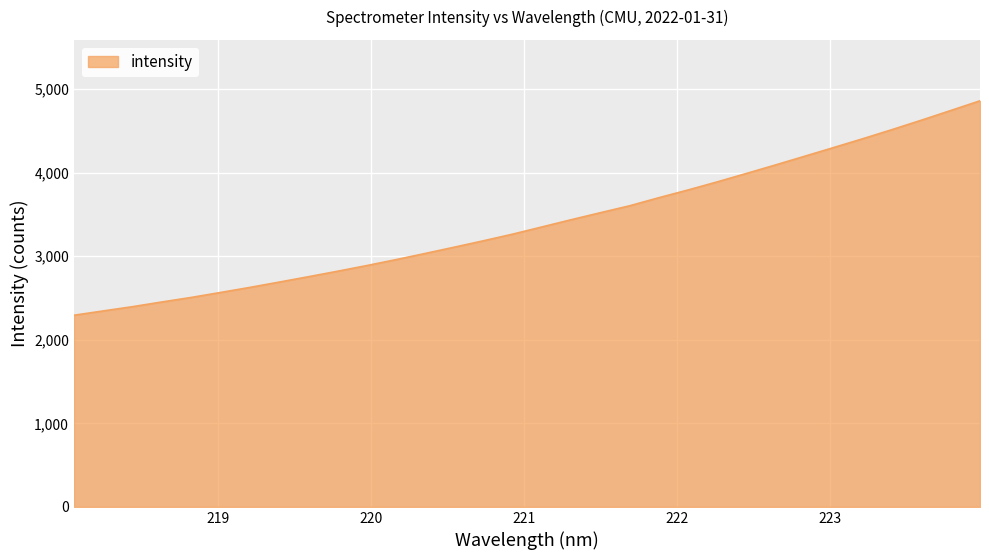

What is the maximum value shown in the chart?

4861.3